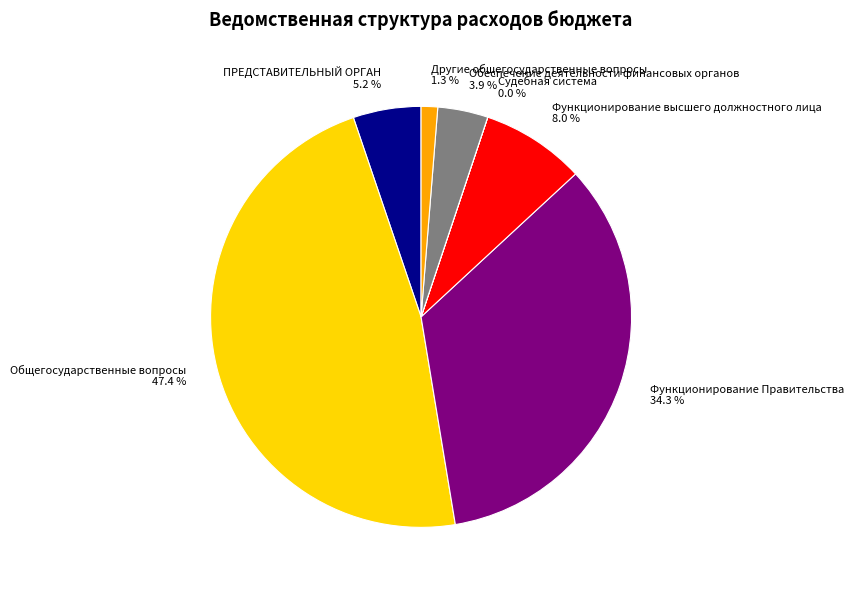

Between Общегосударственные вопросы 47.4 % and Другие общегосударственные вопросы 1.3 %, which is larger?

Общегосударственные вопросы 47.4 %